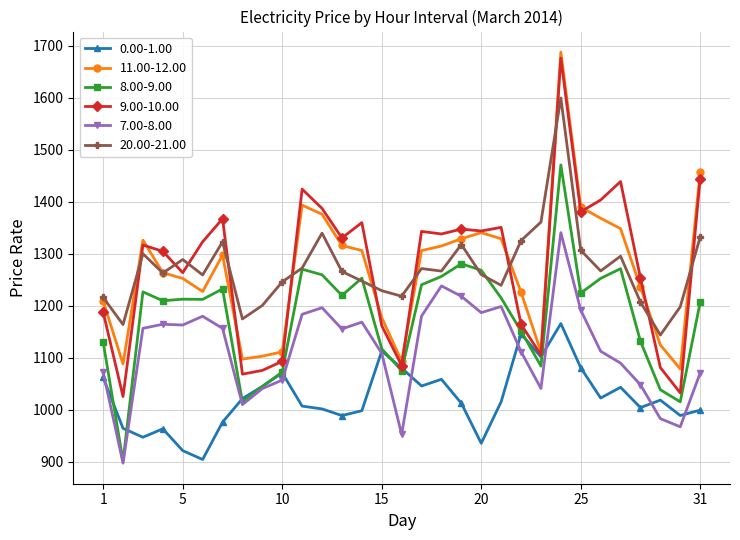

How many lines are shown in the chart?

6